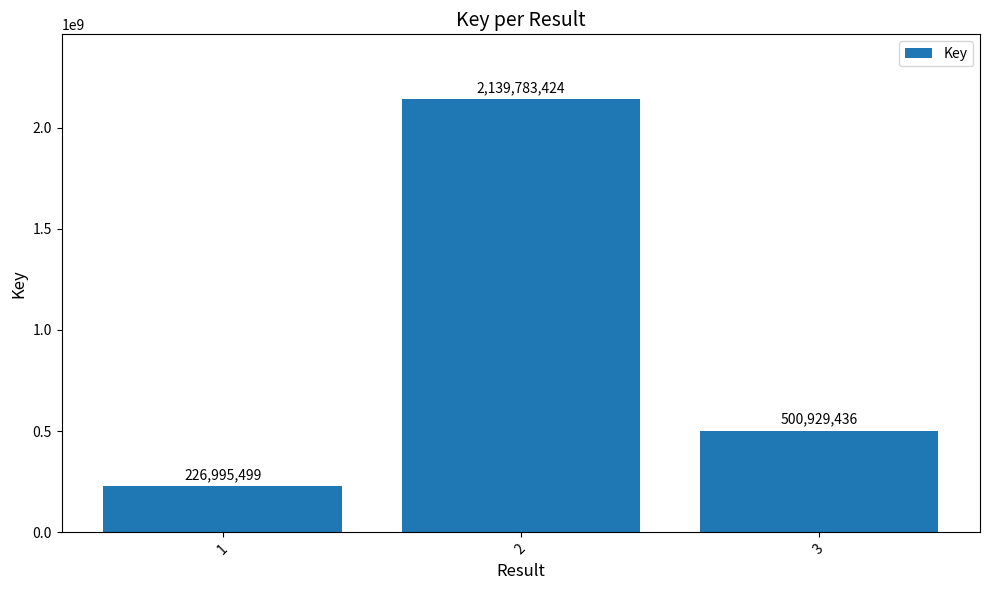

How many data points are less than 500929436?

1